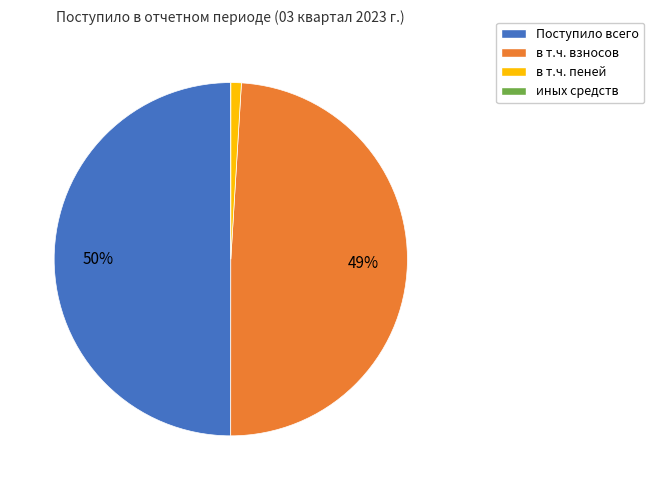

Which category has the biggest portion of the pie?

Поступило всего